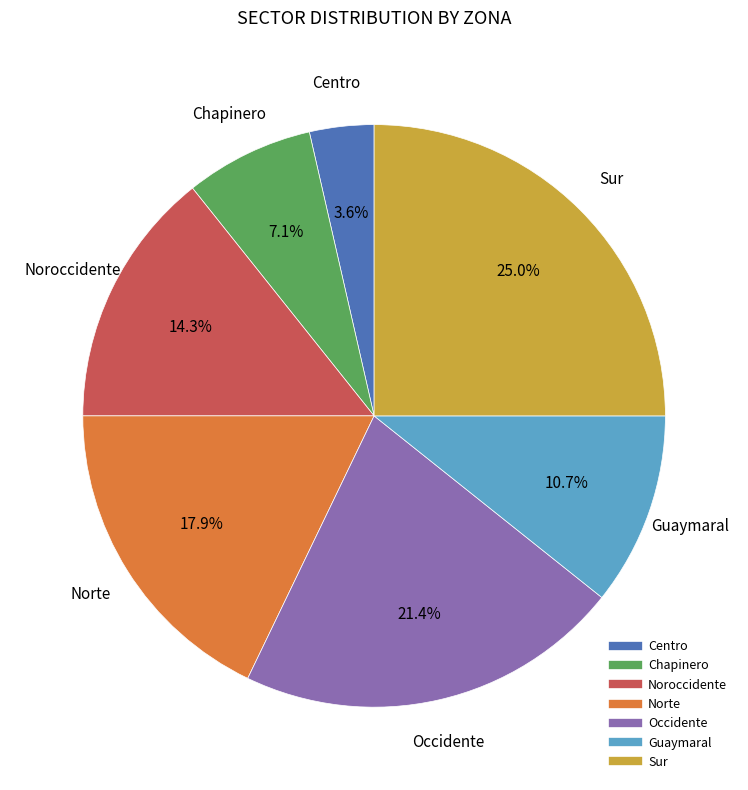

Is there any slice that represents more than half of the pie?

No